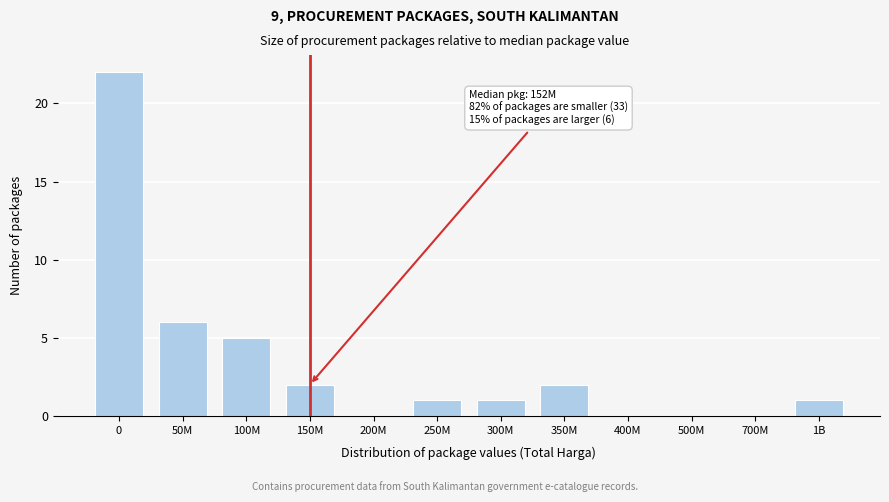

Reading right to left, list all the values displayed in this chart.

1B=1	700M=0	500M=0	400M=0	350M=2	300M=1	250M=1	200M=0	150M=2	100M=5	50M=6	0=22